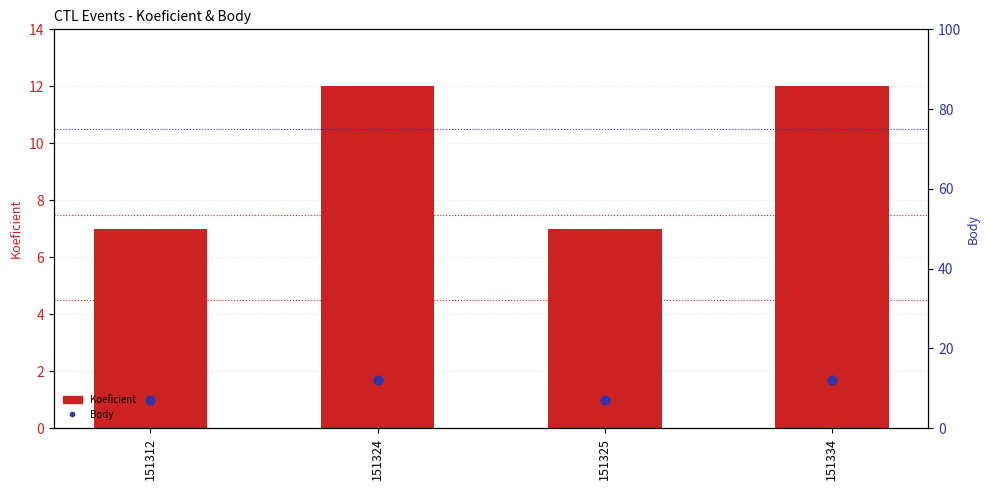

Which series reaches the minimum Y coordinate?

Koeficient